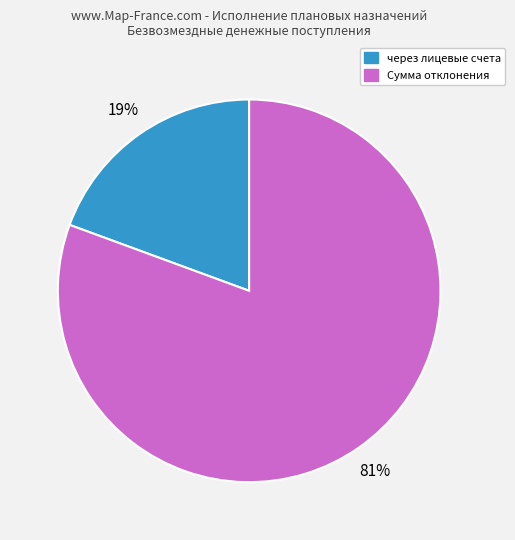

To the nearest percent, what is the average slice percentage?

50%